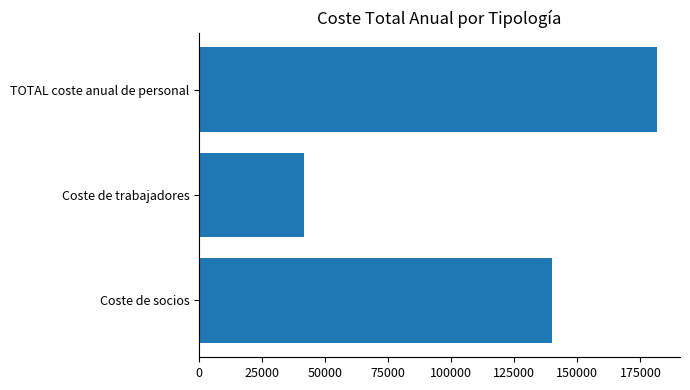

What is the difference between the maximum and second lowest values?

41580